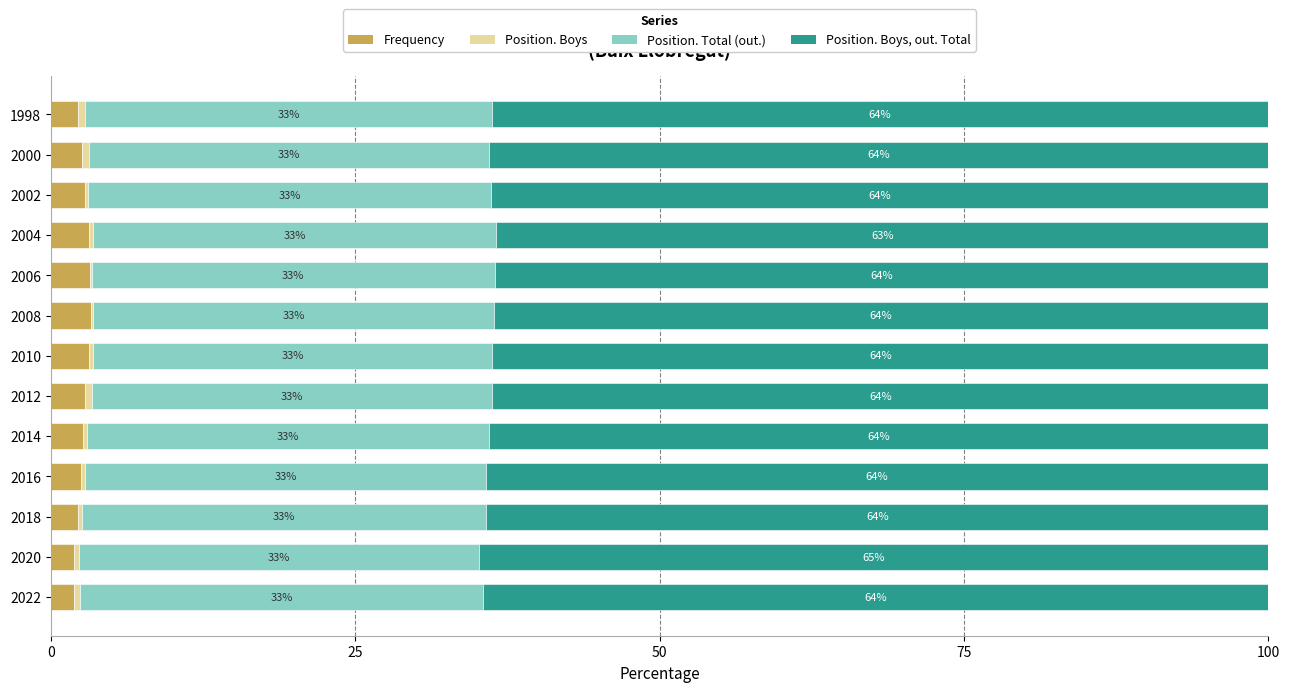

Which category has the highest value in the Frequency series?

2008